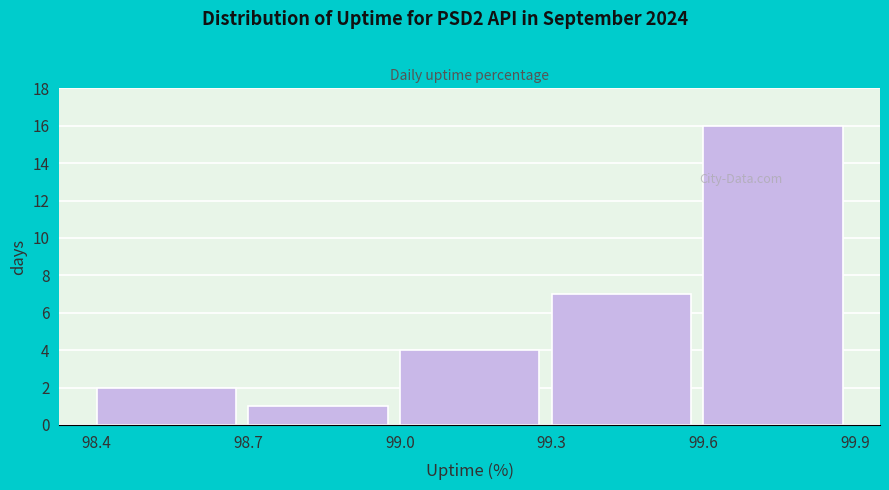

Reading left to right, transcribe this chart: for each bar, give the range it covers on the x-axis and its height. The values are not printed on the chart, so give them approximately, as read against the axis.

98.4 to 98.7: 2
98.7 to 99.0: 1
99.0 to 99.3: 4
99.3 to 99.6: 7
99.6 to 99.9: 16